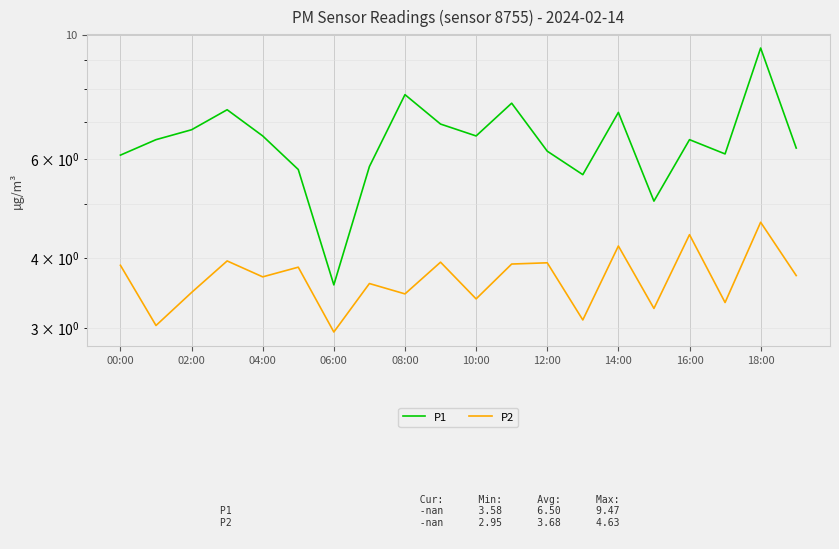

What is the maximum value for P1?

9.5